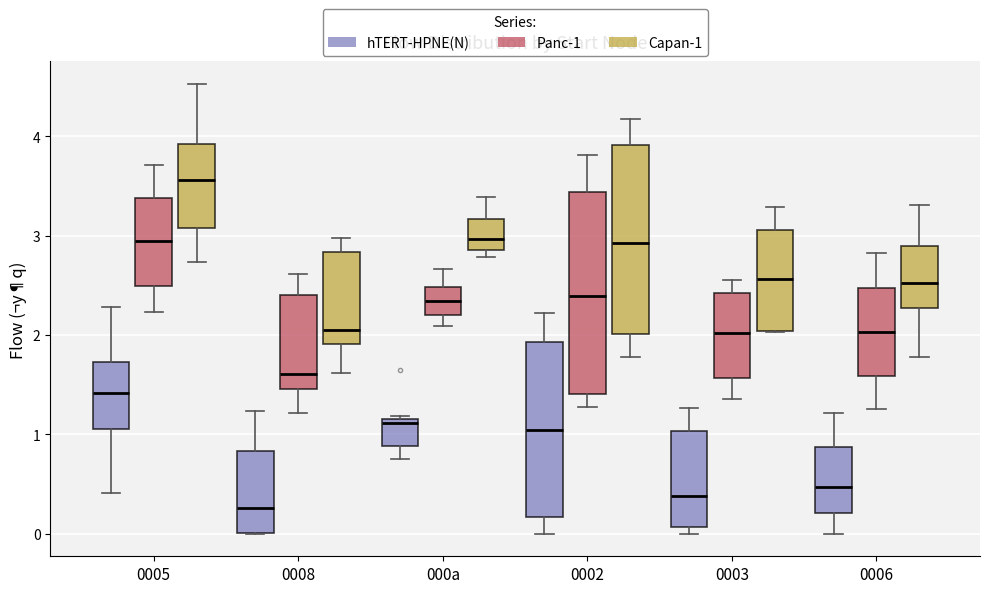

Reading left to right, transcribe this box plot: for each box, give where its median line is, the range the box spans, and where its two whiskers end, as read against the y-axis. The values are not printed on the chart, so give them approximately, as read against the axis.

0005 (hTERT-HPNE(N)): median 1.4, box 1.1 to 1.7, whiskers 0.4 to 2.3
0005 (Panc-1): median 2.9, box 2.5 to 3.4, whiskers 2.2 to 3.7
0005 (Capan-1): median 3.6, box 3.1 to 3.9, whiskers 2.7 to 4.5
0008 (hTERT-HPNE(N)): median 0.3, box 0.0 to 0.8, whiskers 0.0 to 1.2
0008 (Panc-1): median 1.6, box 1.5 to 2.4, whiskers 1.2 to 2.6
0008 (Capan-1): median 2.0, box 1.9 to 2.8, whiskers 1.6 to 3.0
000a (hTERT-HPNE(N)): median 1.1, box 0.9 to 1.2, whiskers 0.8 to 1.2 (just above the box's upper edge)
000a (Panc-1): median 2.3, box 2.2 to 2.5, whiskers 2.1 to 2.7
000a (Capan-1): median 3.0, box 2.9 to 3.2, whiskers 2.8 to 3.4
0002 (hTERT-HPNE(N)): median 1.0, box 0.2 to 1.9, whiskers 0.0 to 2.2
0002 (Panc-1): median 2.4, box 1.4 to 3.4, whiskers 1.3 to 3.8
0002 (Capan-1): median 2.9, box 2.0 to 3.9, whiskers 1.8 to 4.2
0003 (hTERT-HPNE(N)): median 0.4, box 0.1 to 1.0, whiskers 0.0 to 1.3
0003 (Panc-1): median 2.0, box 1.6 to 2.4, whiskers 1.4 to 2.6
0003 (Capan-1): median 2.6, box 2.0 to 3.1, whiskers 2.0 to 3.3
0006 (hTERT-HPNE(N)): median 0.5, box 0.2 to 0.9, whiskers 0.0 to 1.2
0006 (Panc-1): median 2.0, box 1.6 to 2.5, whiskers 1.3 to 2.8
0006 (Capan-1): median 2.5, box 2.3 to 2.9, whiskers 1.8 to 3.3